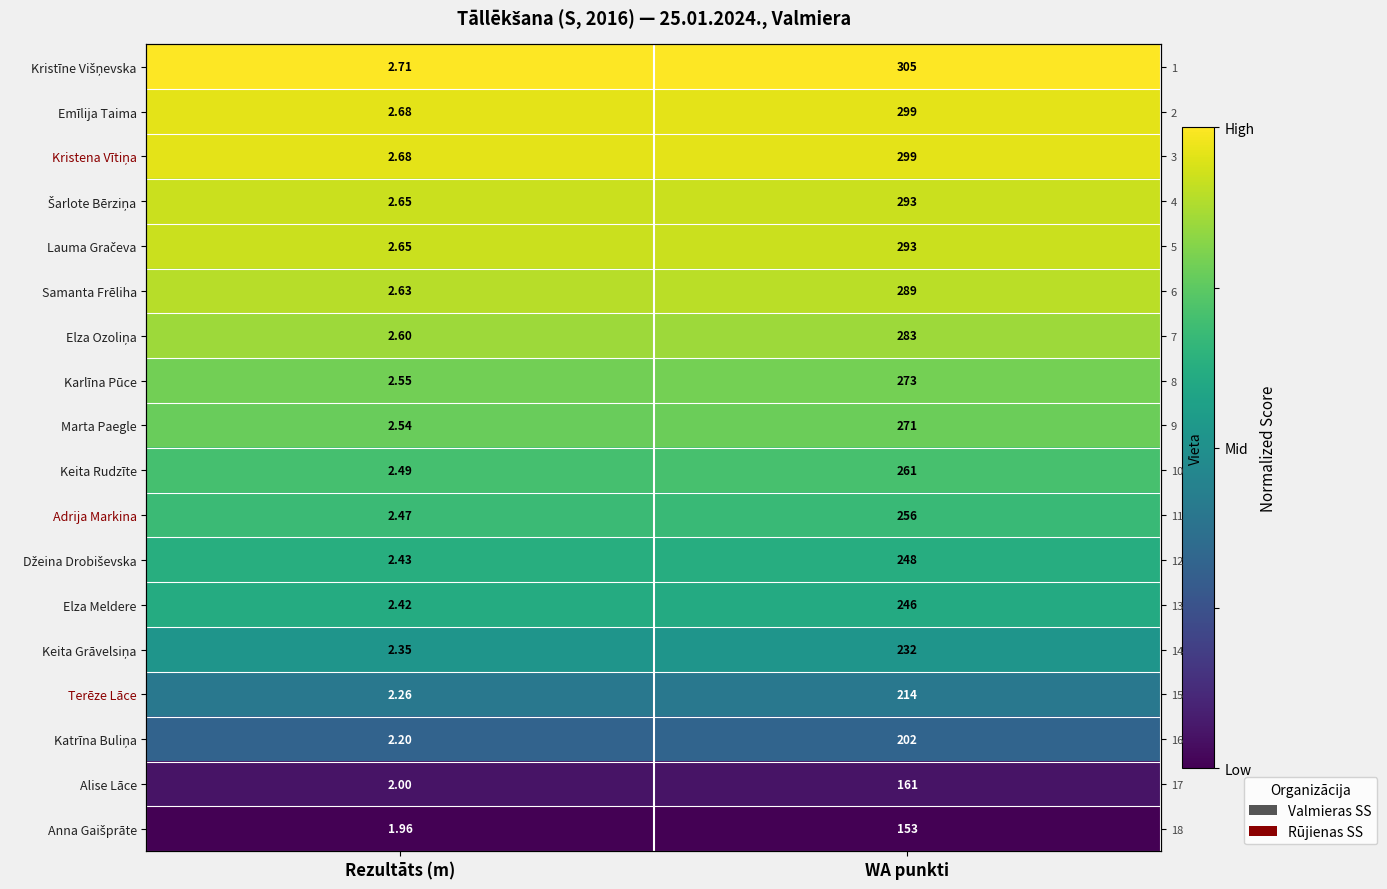

At WA punkti, list the series in order from largest to smallest.

Kristīne Višņevska, Emīlija Taima, Kristena Vītiņa, Šarlote Bērziņa, Lauma Gračeva, Samanta Frēliha, Elza Ozoliņa, Karlīna Pūce, Marta Paegle, Keita Rudzīte, Adrija Markina, Džeina Drobiševska, Elza Meldere, Keita Grāvelsiņa, Terēze Lāce, Katrīna Buliņa, Alise Lāce, Anna Gaišprāte